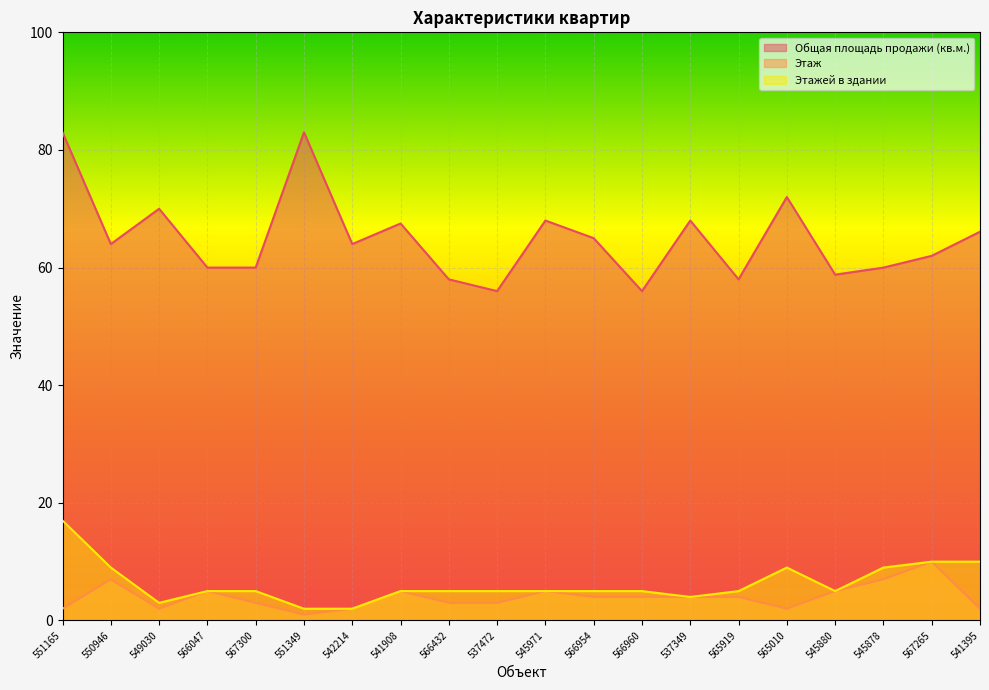

Where is the first local minimum for Этаж?

549030